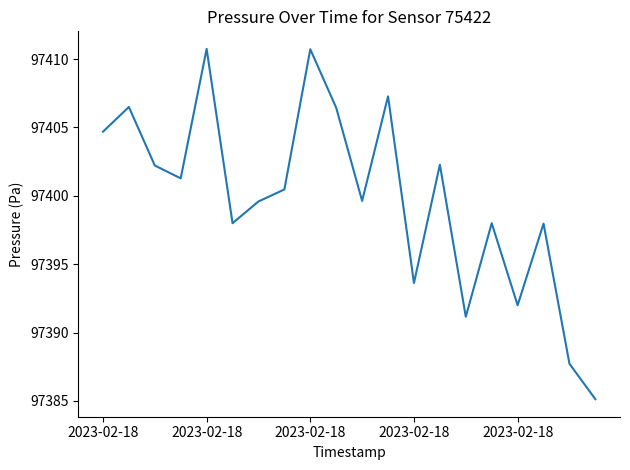

What is the smallest value displayed?

97385.1